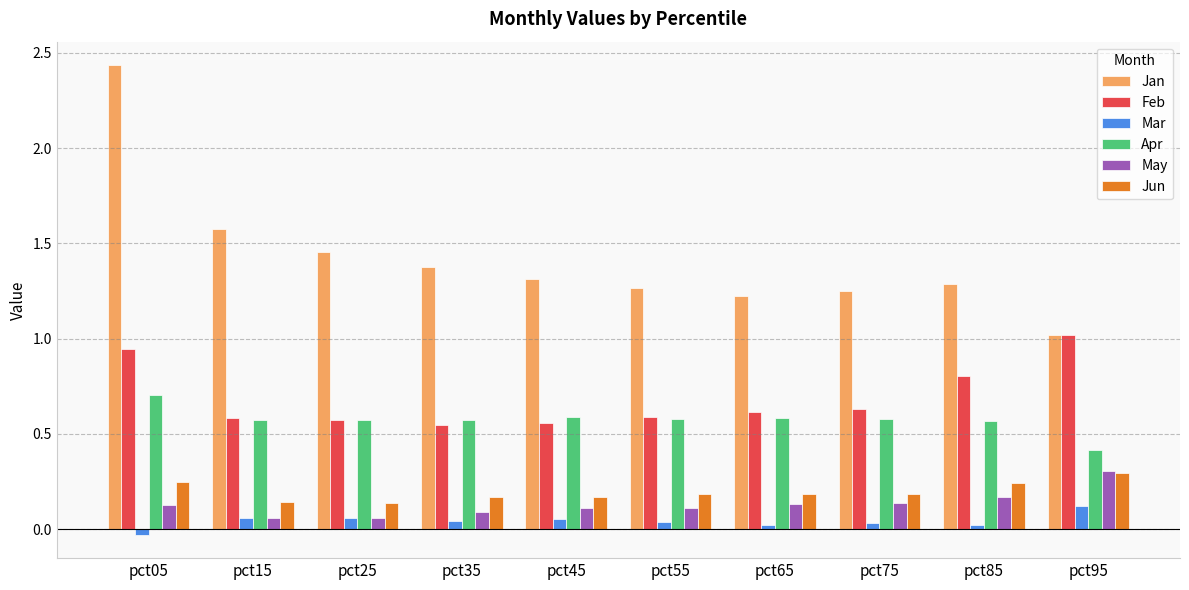

How many bars are there in total?

60